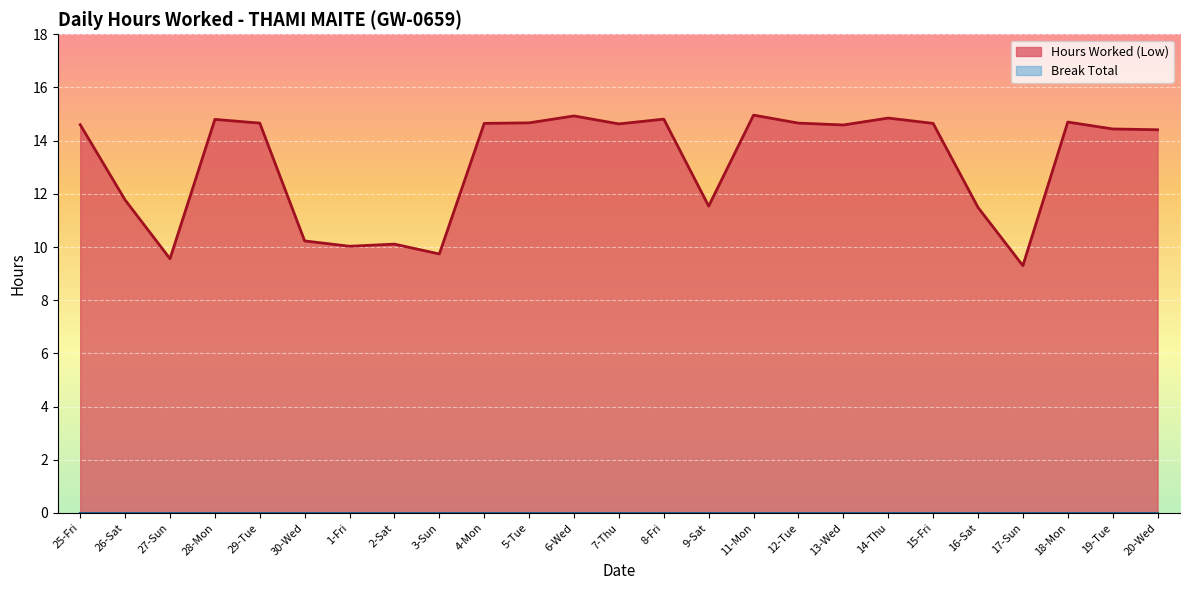

What is the maximum value shown in the chart?

15.0